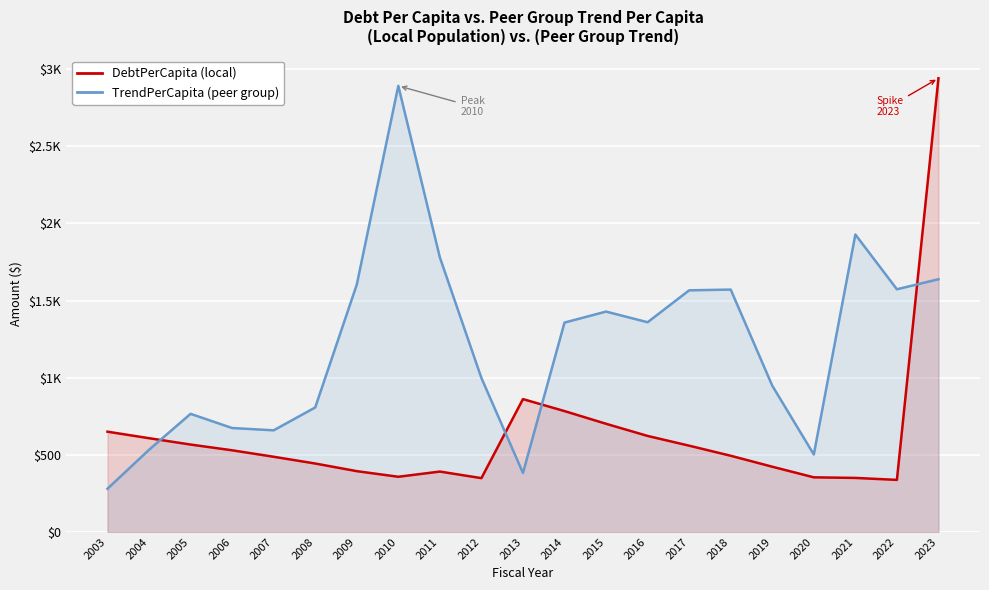

What is the difference between the maximum and minimum values in the DebtPerCapita series?

2603.4